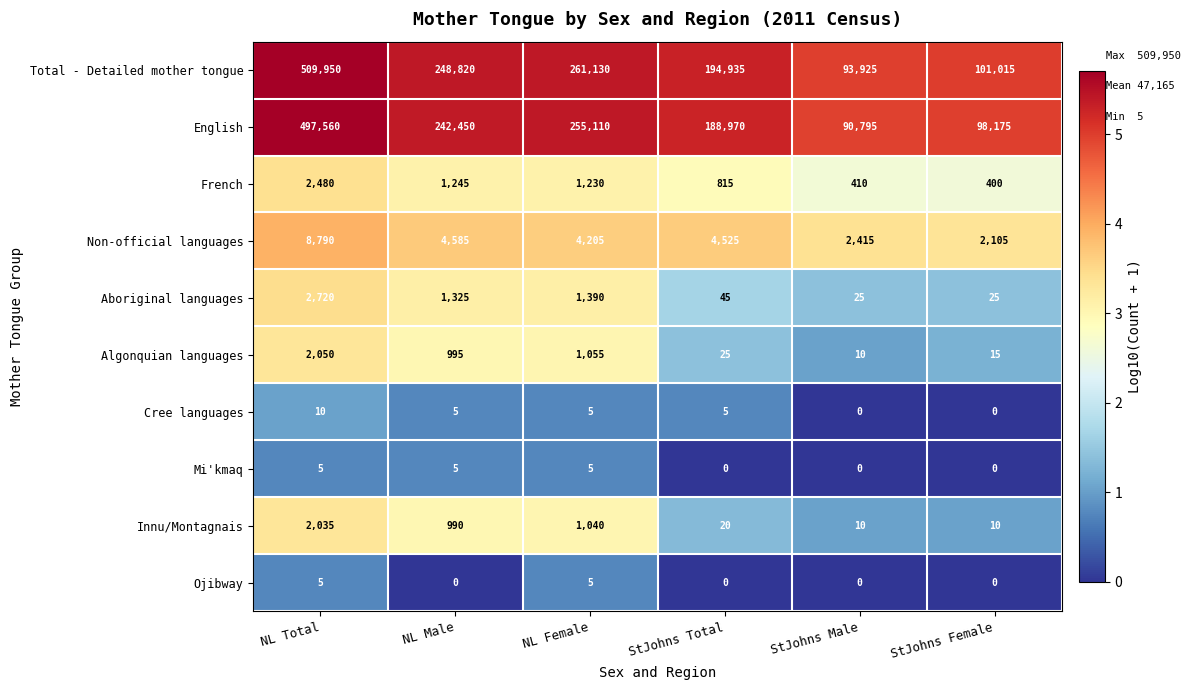

What is the sum of all Aboriginal languages values?

5530